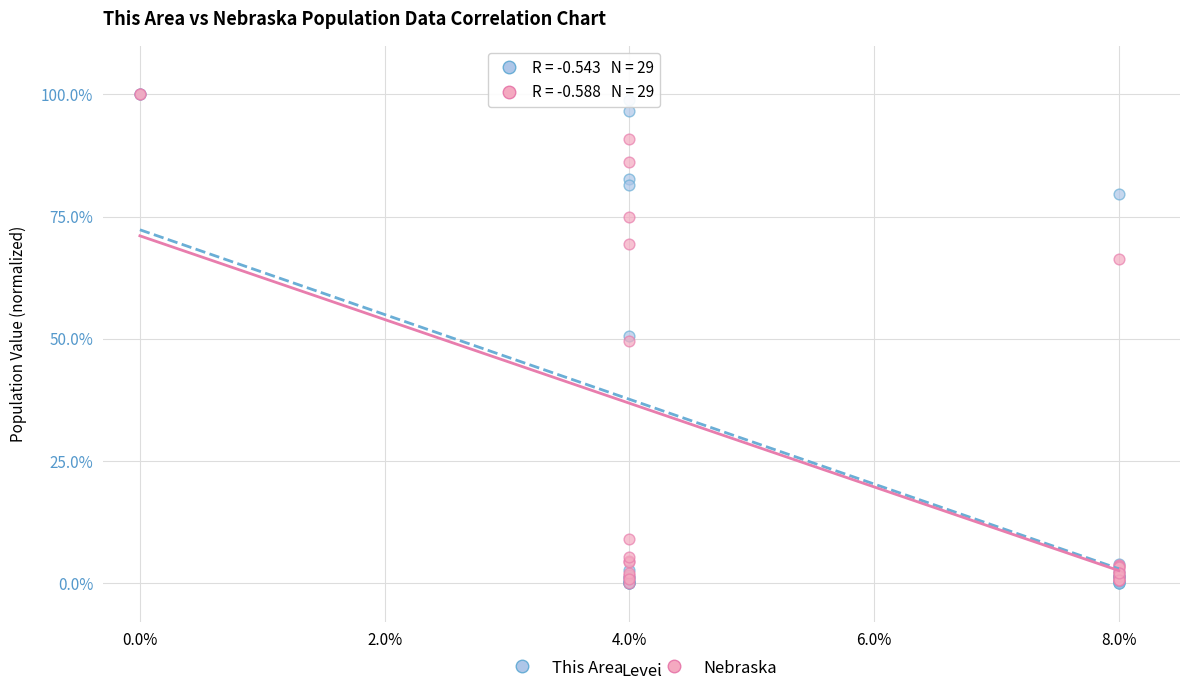

What are all the series names shown in the legend?

This Area, Nebraska